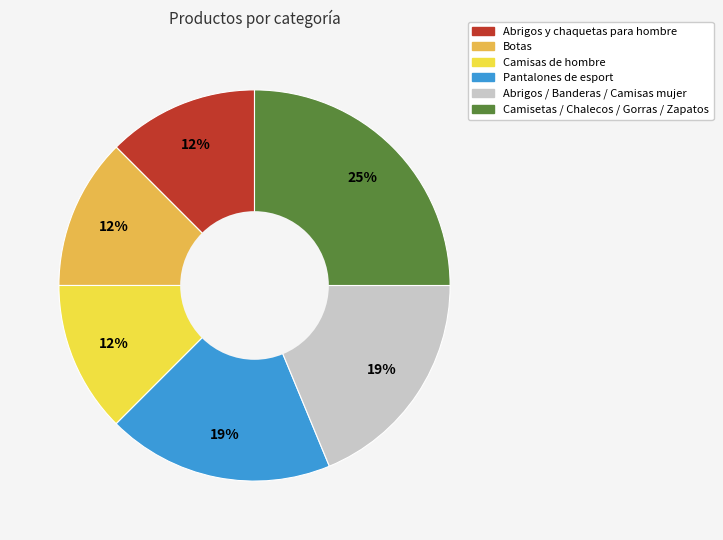

Does any single category account for the majority?

No